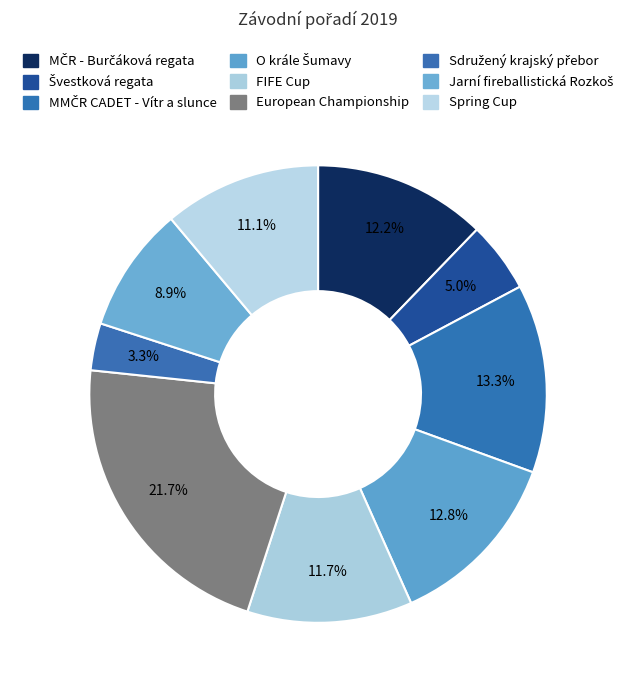

Do O krále Šumavy and Jarní fireballistická Rozkoš together represent more than half of the pie?

No